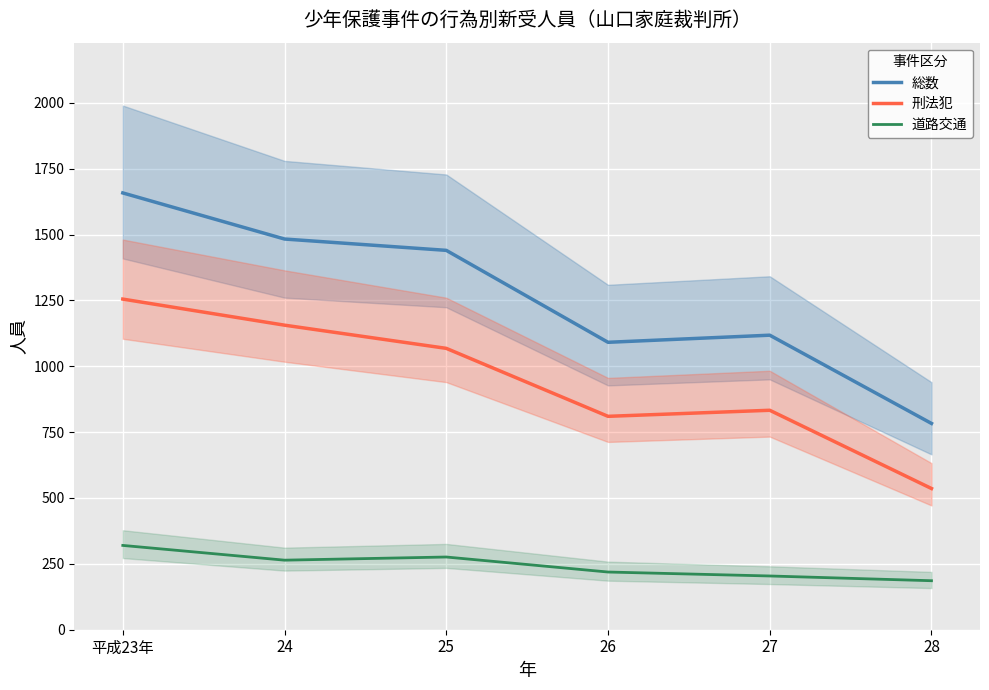

At which category is the sum across all series the highest?

平成23年